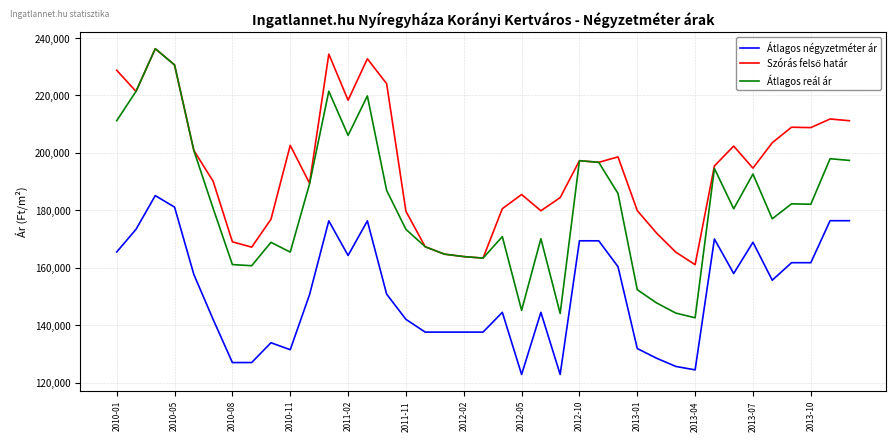

What is the minimum value shown in the chart?

122936